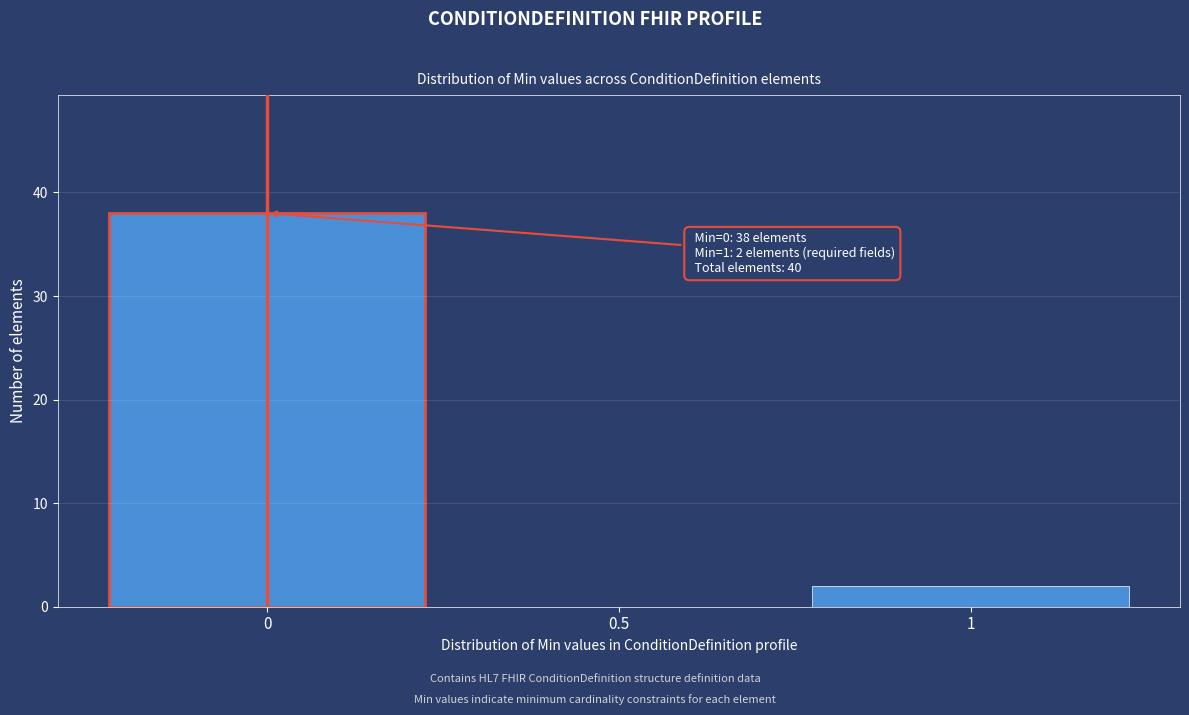

Reading right to left, what are all the values shown in this chart?

1=2	0.5=0	0=38